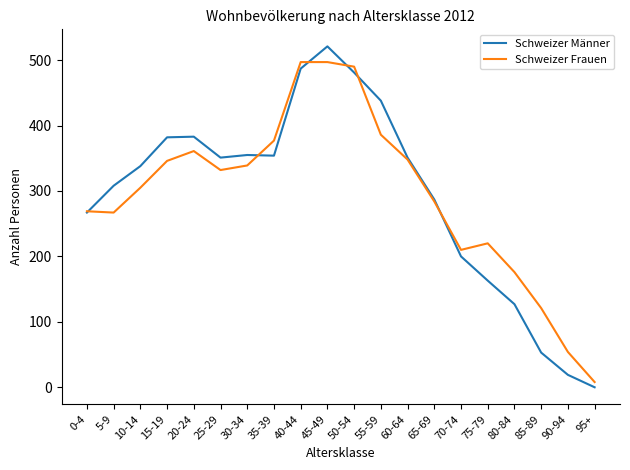

Rank the series at 75-79 from lowest to highest value.

Schweizer Männer, Schweizer Frauen